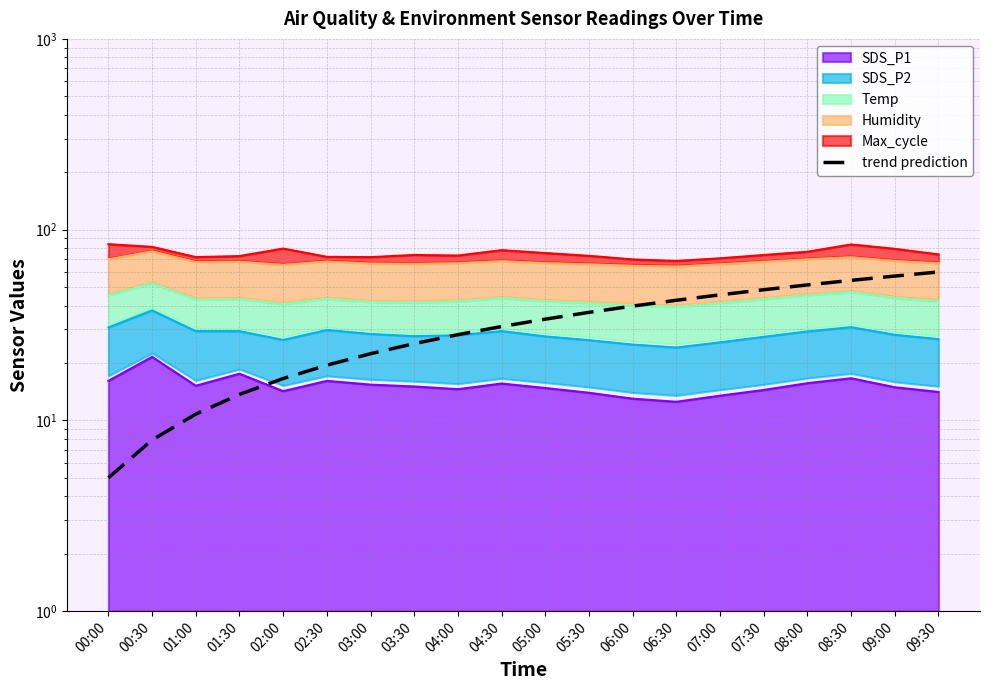

What is the label of the 6th point from the right?

07:00